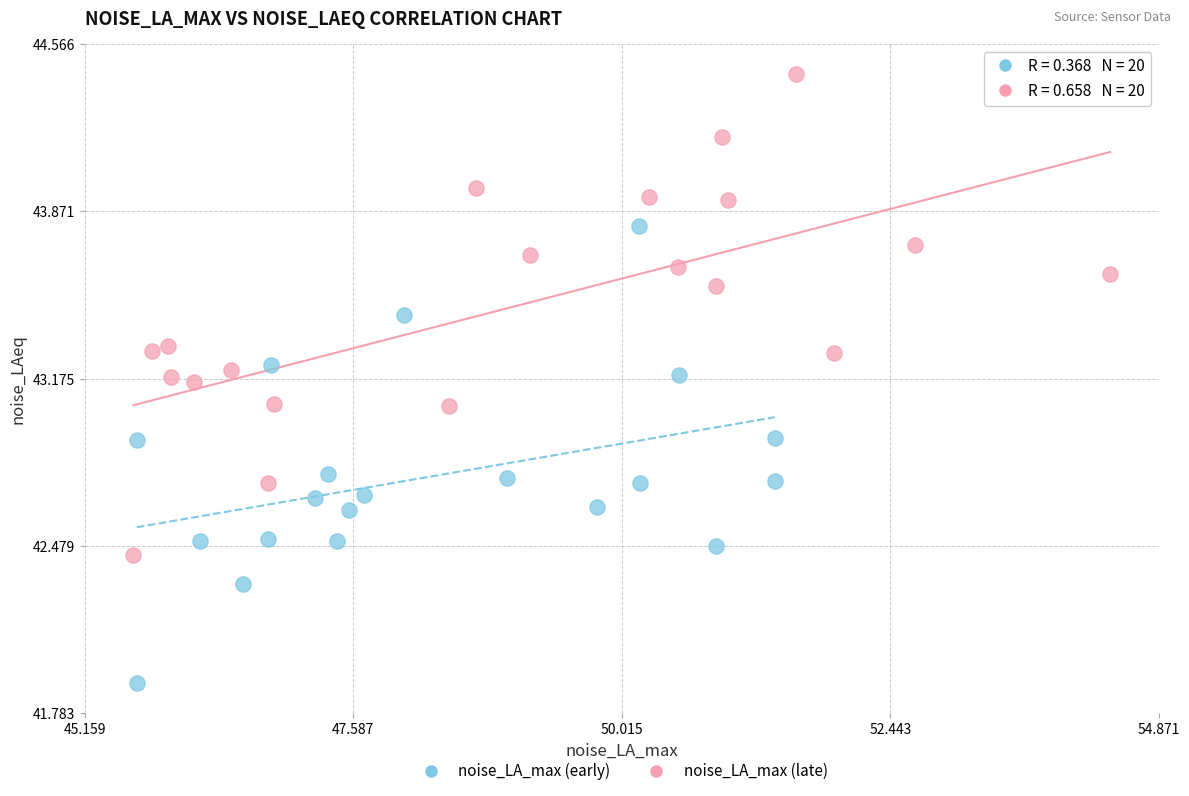

Which series reaches the minimum Y coordinate?

noise_LA_max (early)